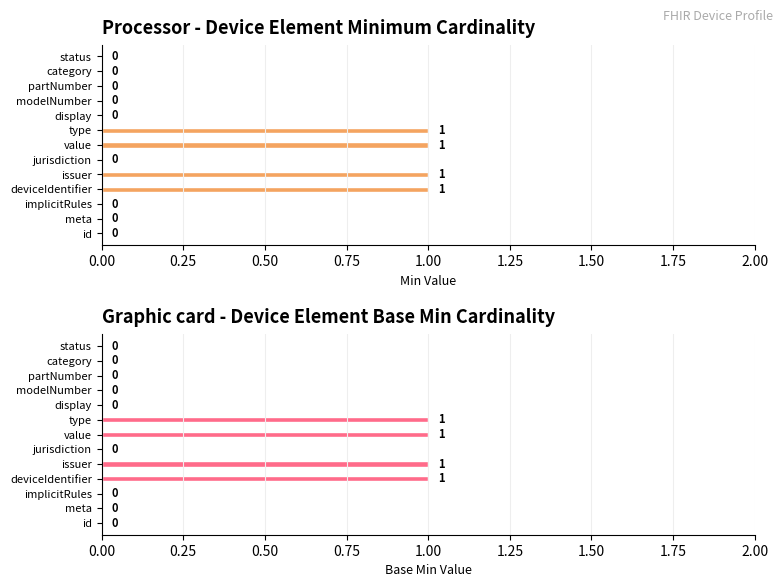

What is the value of the Min bar at the 4th from the left?

1